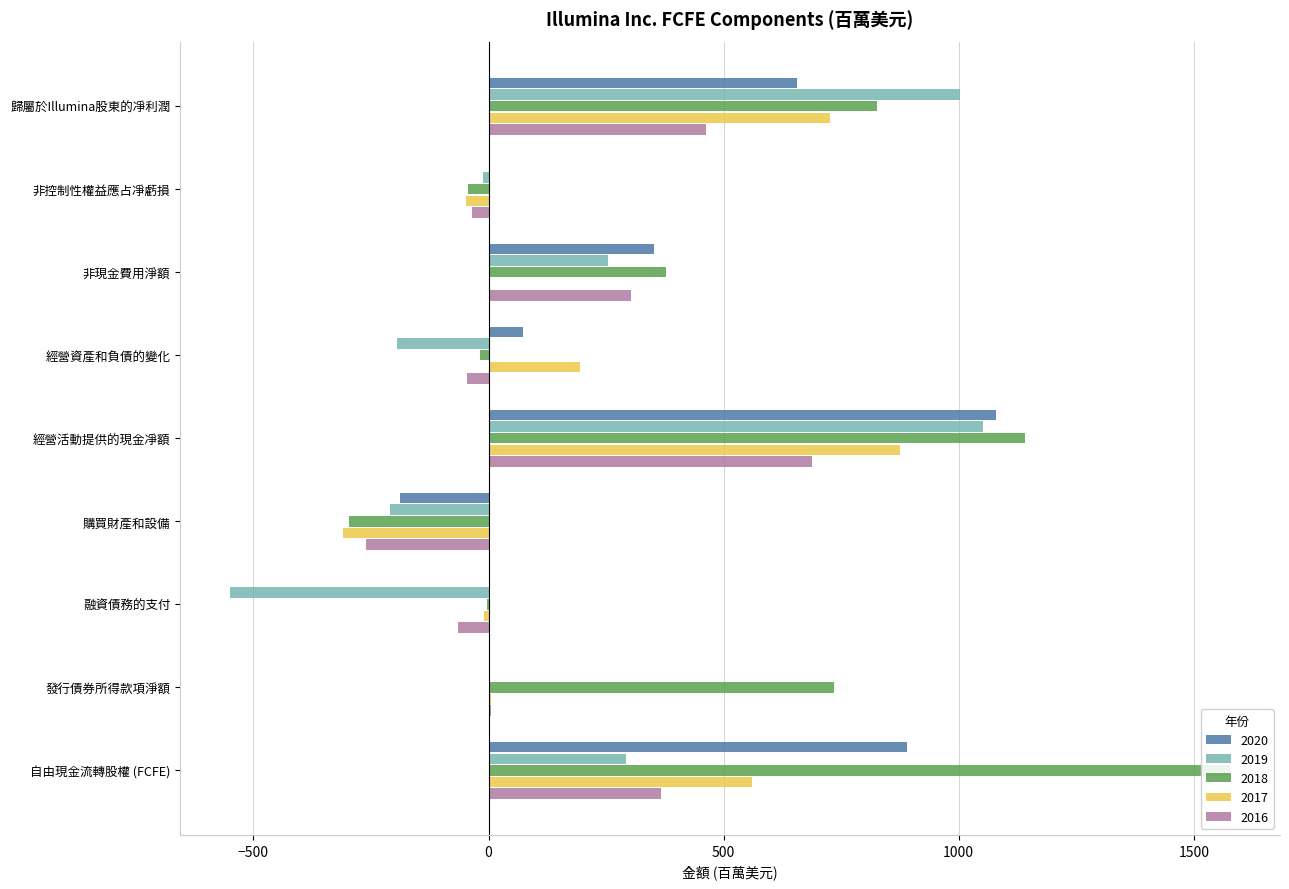

Which series has the largest total across all categories?

2018